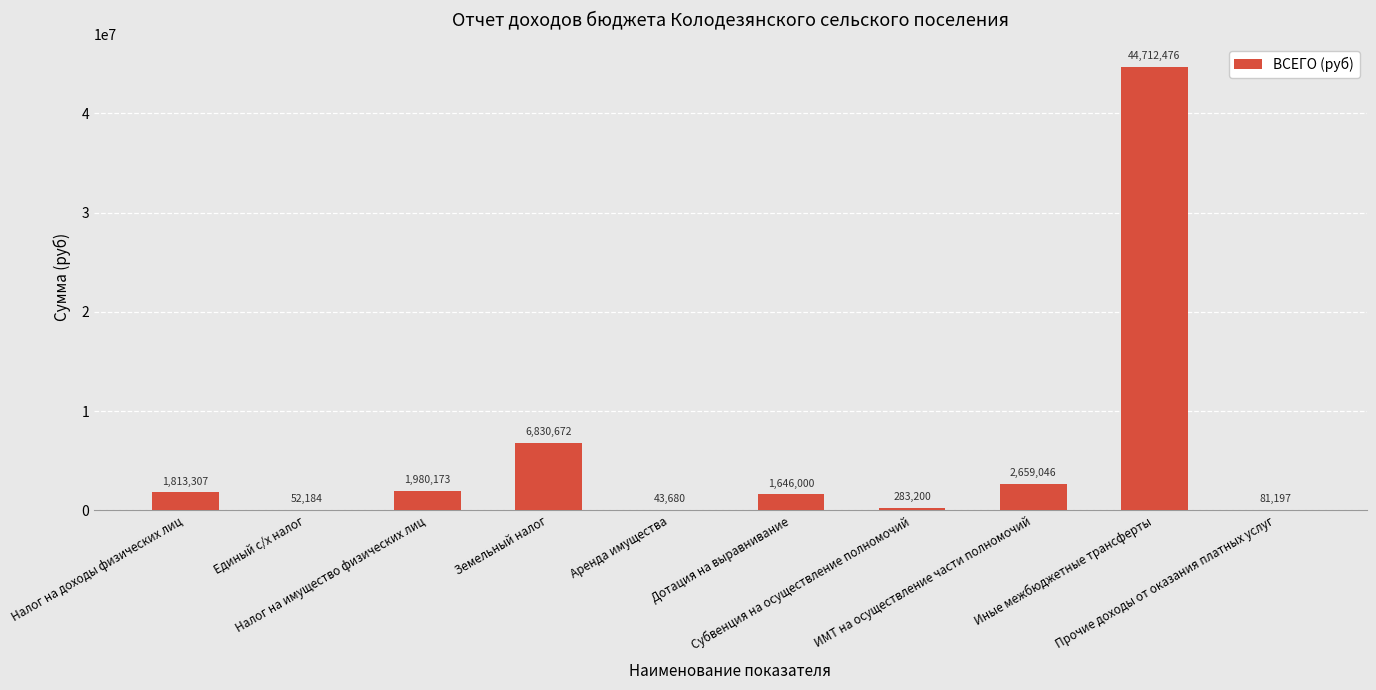

Which category has the highest value across all series?

Иные межбюджетные трансферты